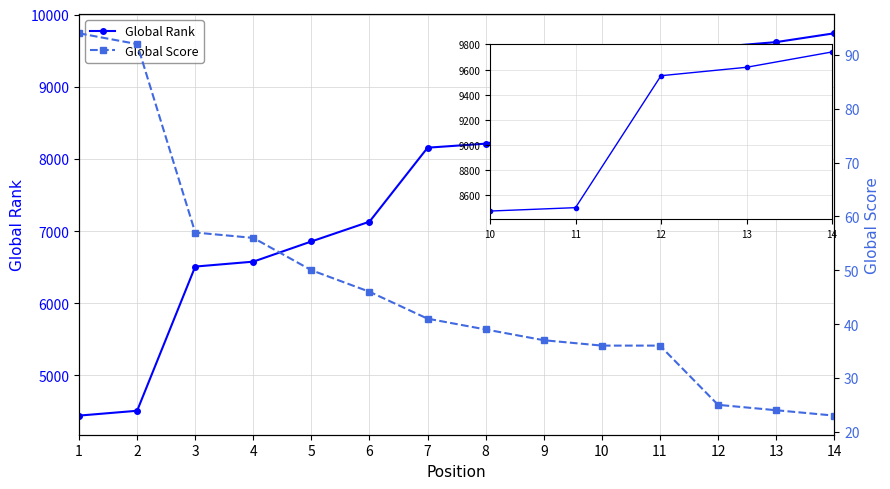

What is the minimum value shown in the chart?

23